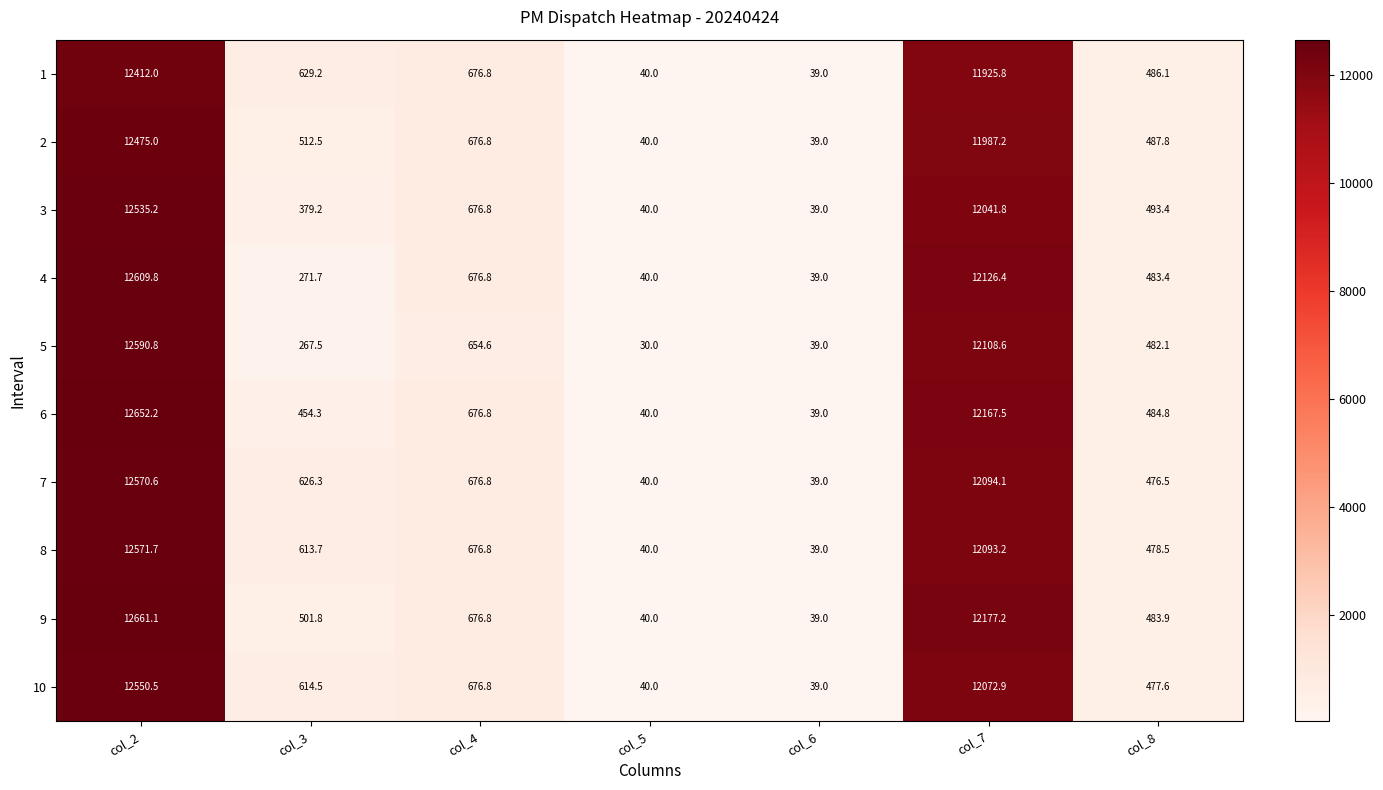

What is the minimum value shown in the chart?

30.0